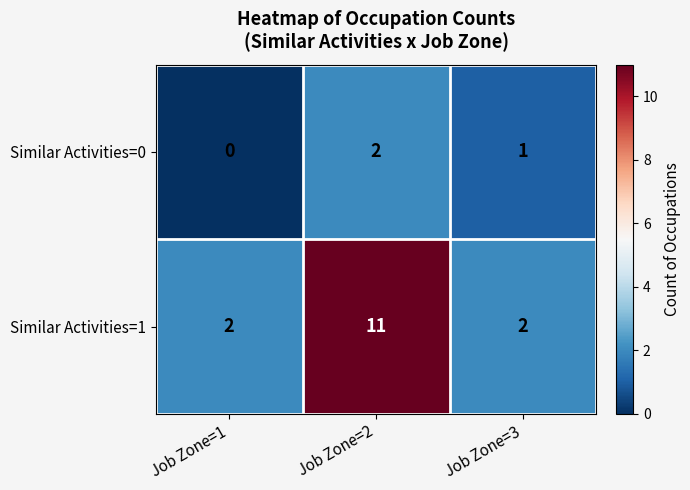

What is the difference between the maximum and minimum values in the Similar Activities=1 series?

9